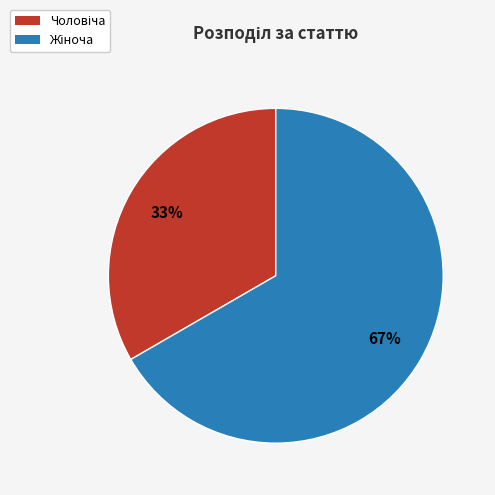

How many slices are in this pie chart?

2